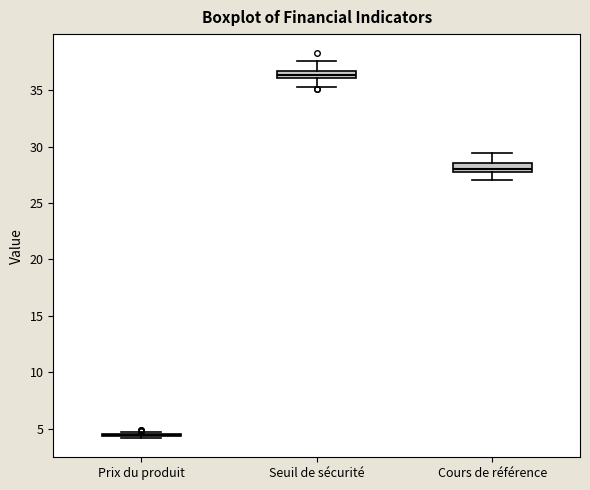

Where is the lower edge of the box for Cours de référence on the y-axis? The values are not printed on the chart, so give them approximately, as read against the axis.

28.0